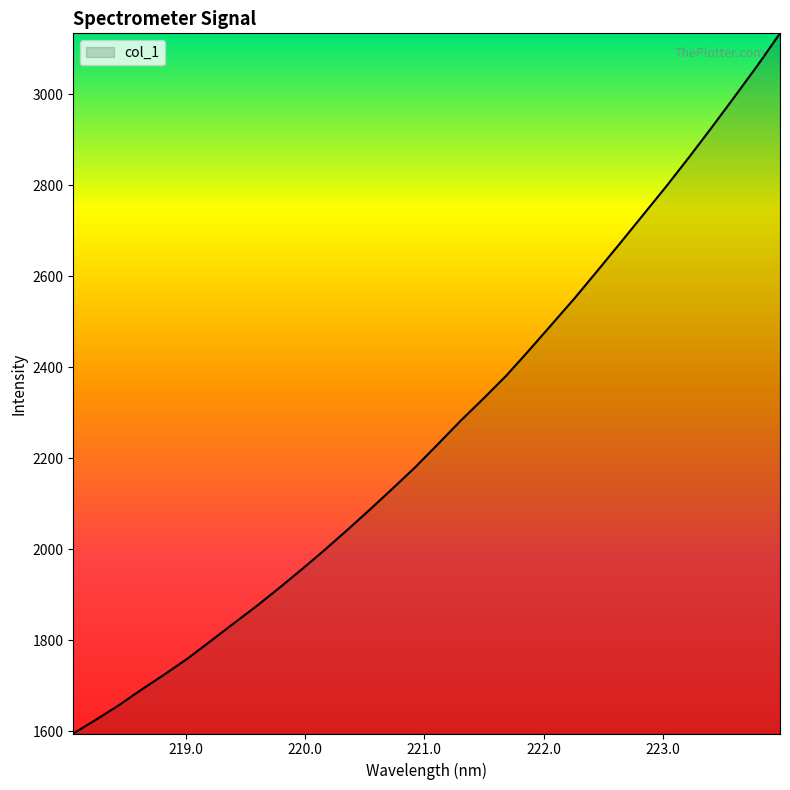

What is the difference between the maximum and minimum values?

1538.6